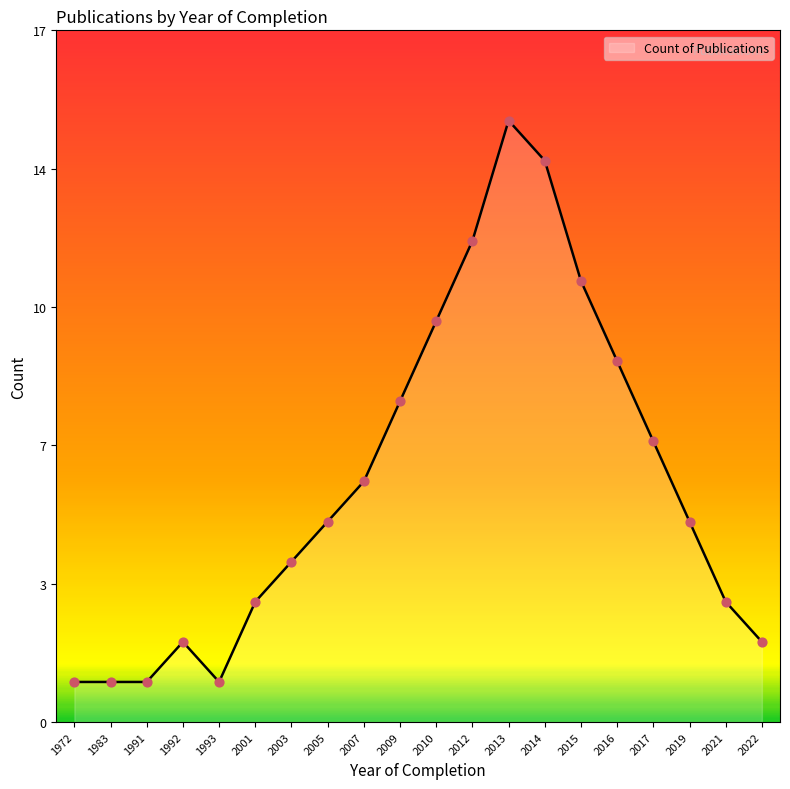

What is the change in value from 2001 to 2007?

+3